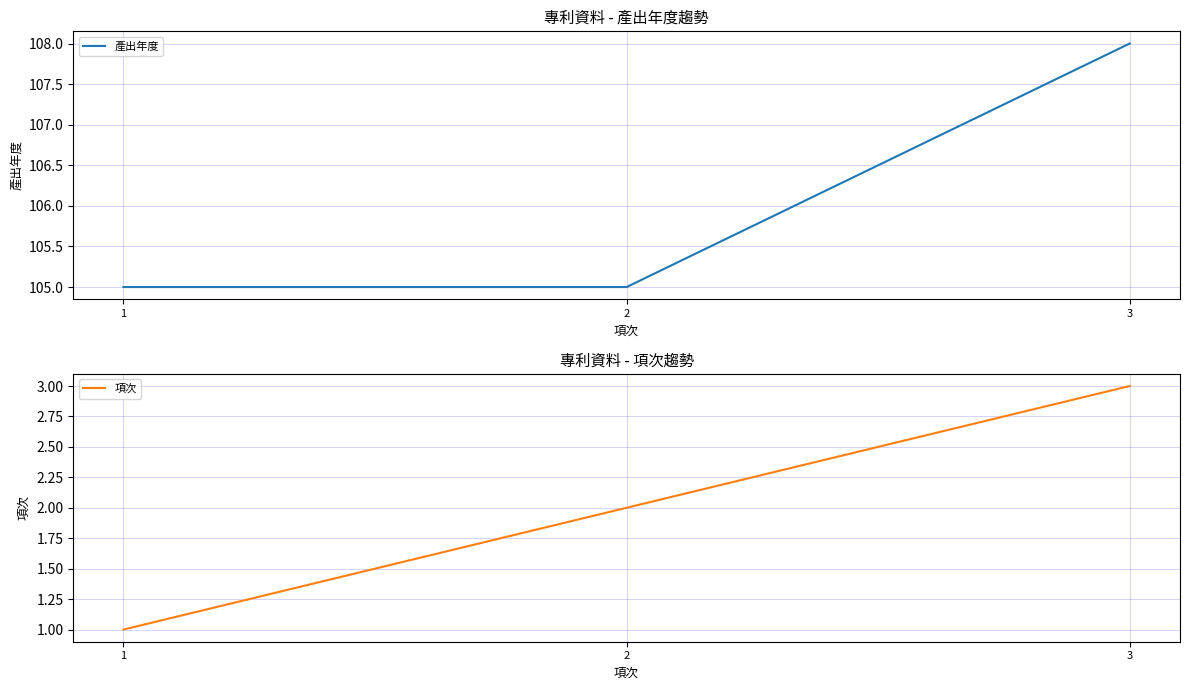

What are all the series names shown in the legend?

產出年度, 項次